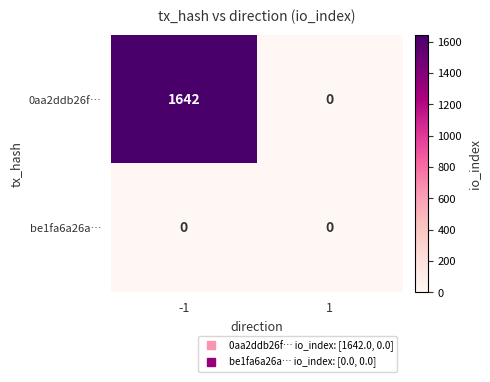

Which series has the largest total across all categories?

0aa2ddb26f…